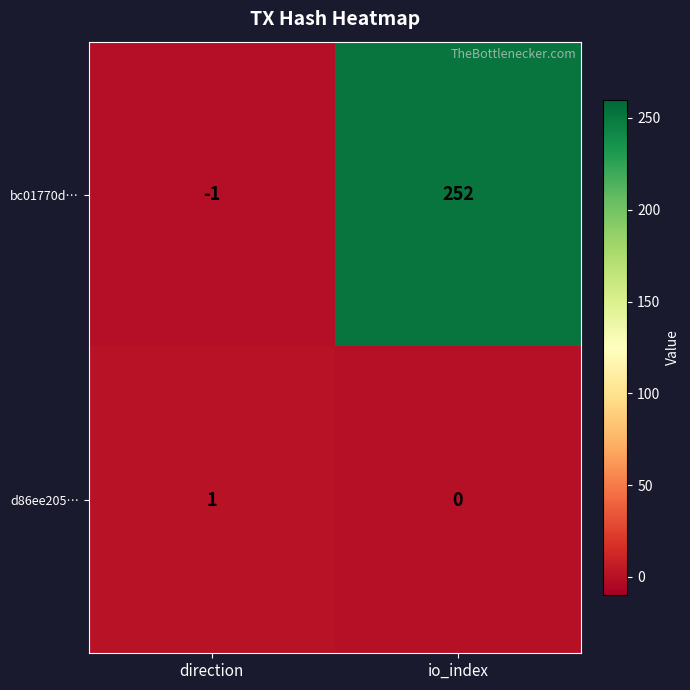

At which label is bc01770d… closest to 125?

direction